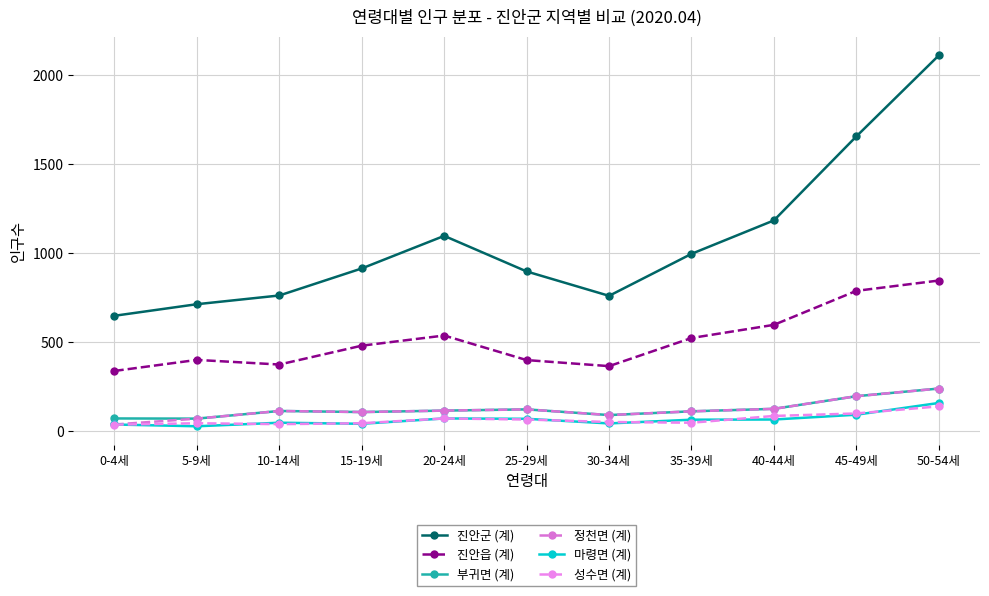

At which label is 마령면 (계) closest to 92?

45-49세